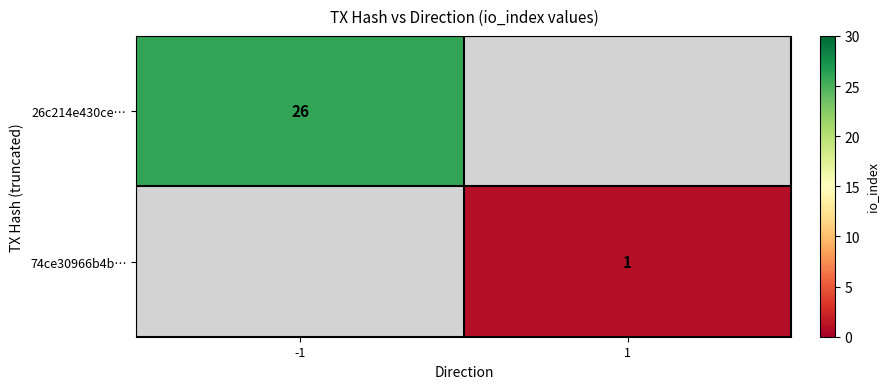

How many categories are shown in the chart?

2